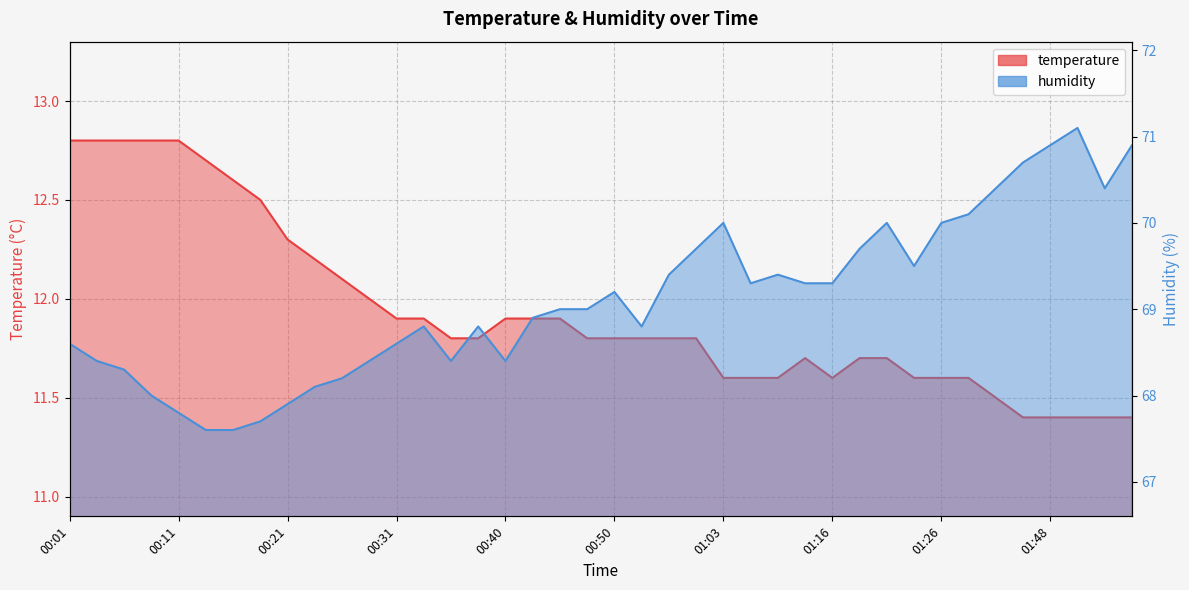

What is the sum of all temperature values?

477.3